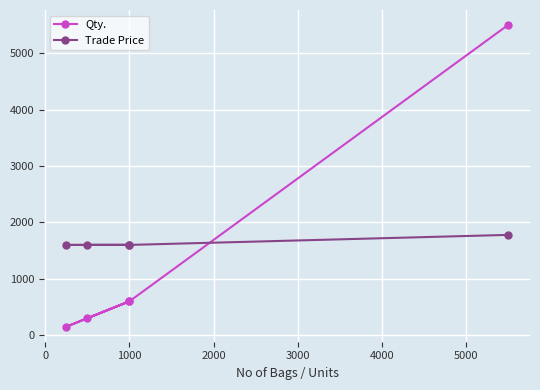

At 1000, list the series in order from largest to smallest.

Trade Price, Qty.